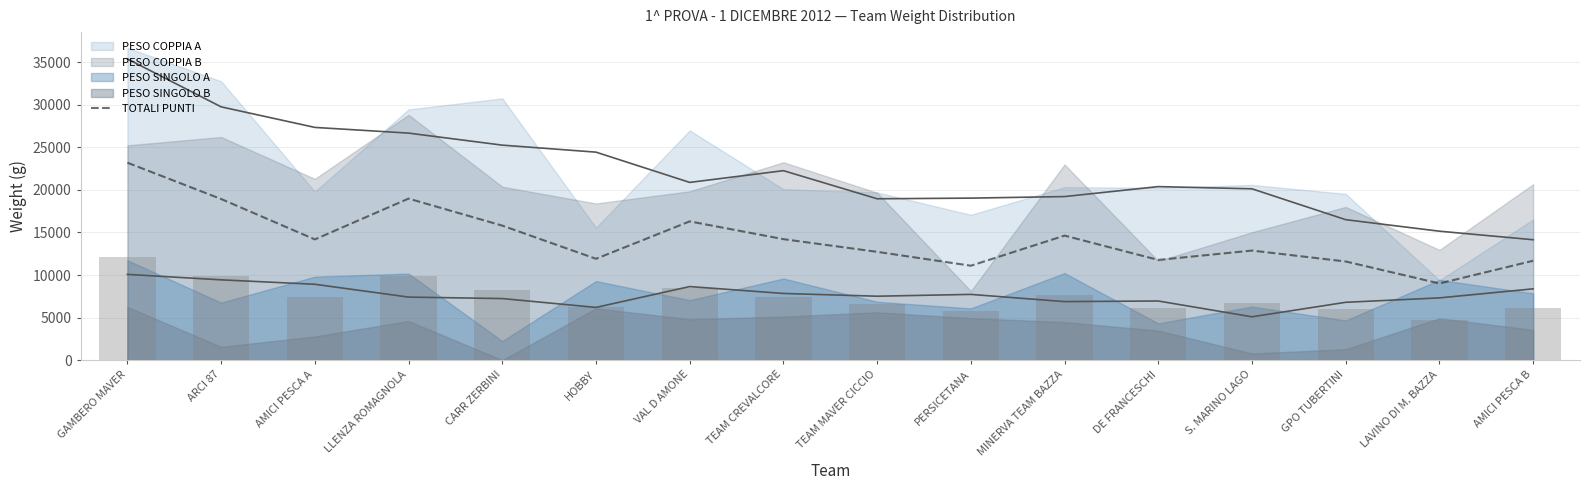

At which label does TOTALI PUNTI reach its peak?

GAMBERO MAVER